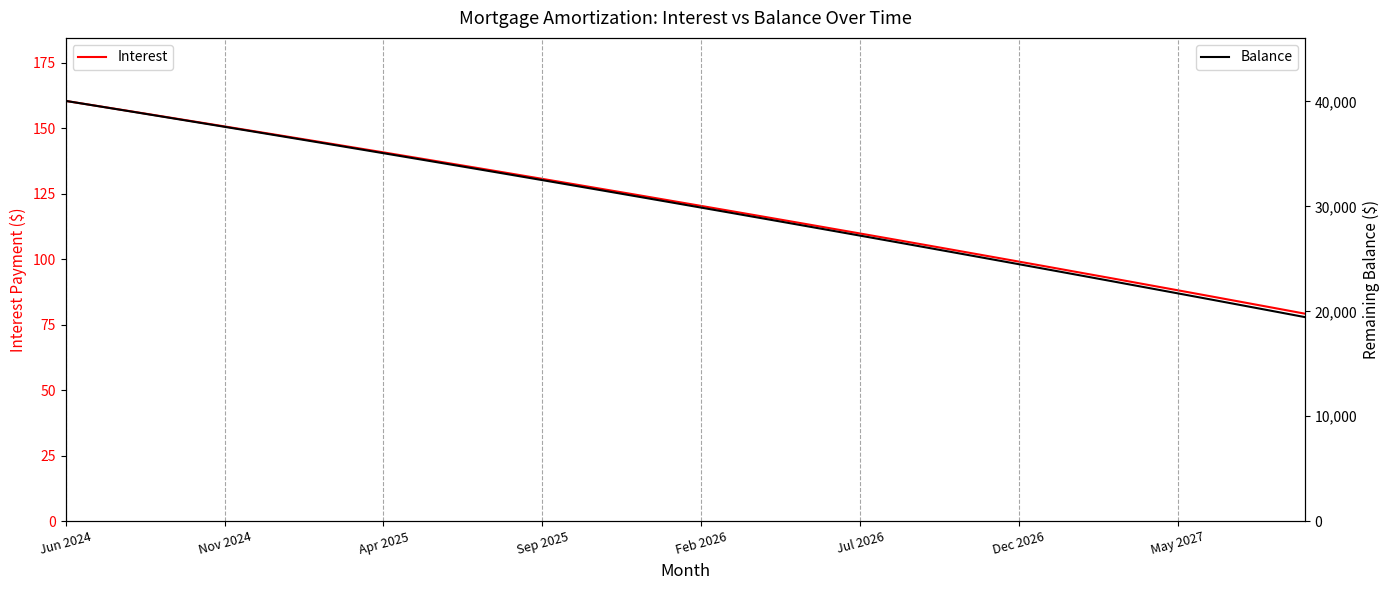

True or false: Interest and Balance intersect in this chart.

False